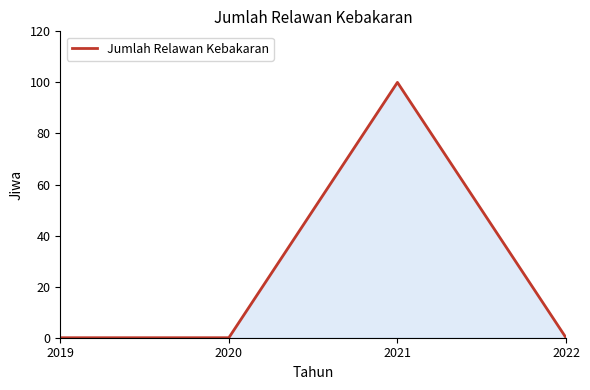

At which category does the chart reach its peak across all series?

2021